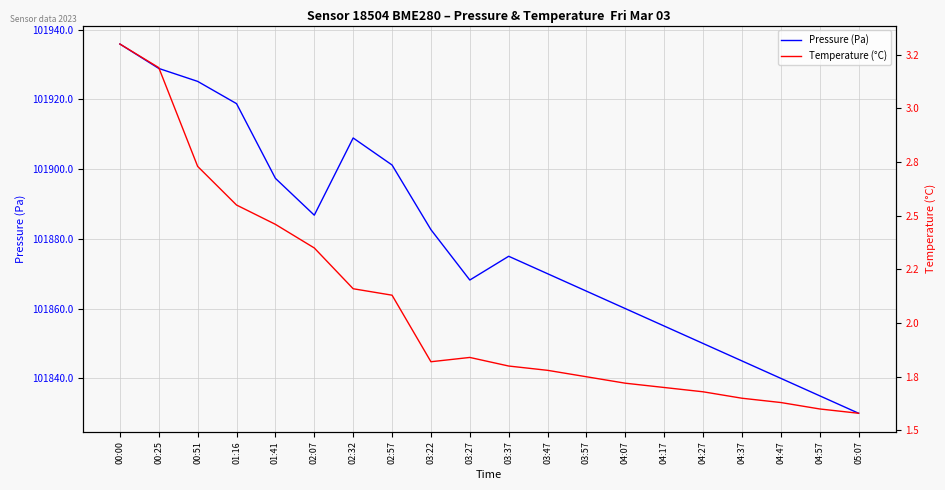

Reading left to right, what are all the values shown in this chart?

Pressure (Pa): 00:00=101935.8	00:25=101928.8	00:51=101925.1	01:16=101918.8	01:41=101897.3	02:07=101886.8	02:32=101908.9	02:57=101901.2	03:22=101882.6	03:27=101868.2	03:37=101875.0	03:47=101870.0	03:57=101865.0	04:07=101860.0	04:17=101855.0	04:27=101850.0	04:37=101845.0	04:47=101840.0	04:57=101835.0	05:07=101830.0
Temperature (°C): 00:00=3.3	00:25=3.2	00:51=2.7	01:16=2.5	01:41=2.5	02:07=2.4	02:32=2.2	02:57=2.1	03:22=1.8	03:27=1.8	03:37=1.8	03:47=1.8	03:57=1.8	04:07=1.7	04:17=1.7	04:27=1.7	04:37=1.6	04:47=1.6	04:57=1.6	05:07=1.6